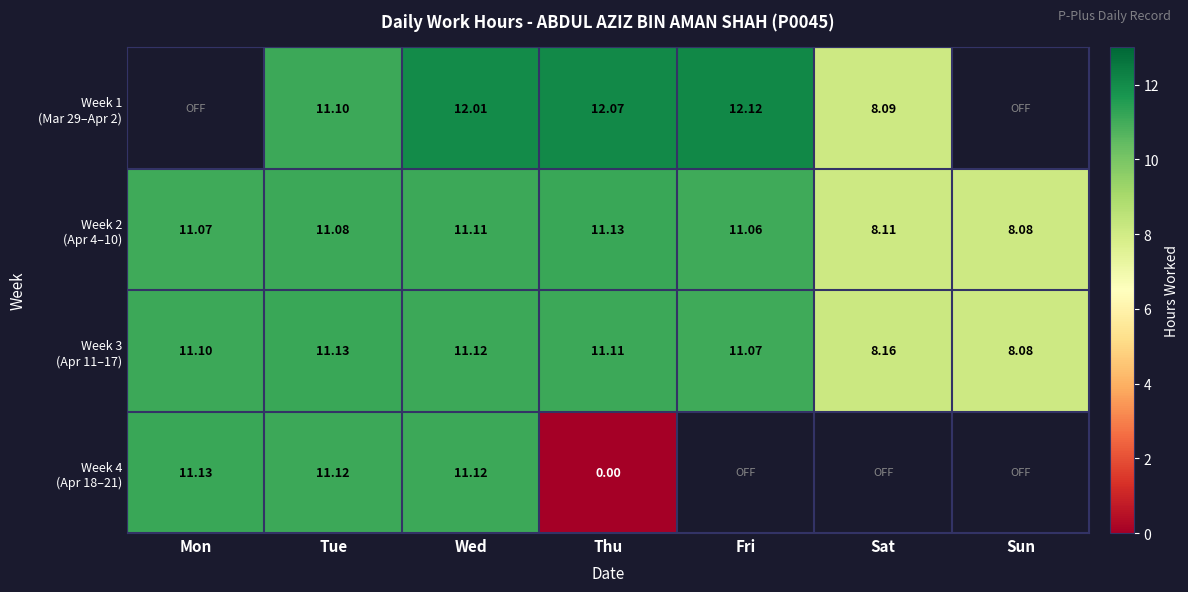

Which label corresponds to the smallest value in the chart?

Thu